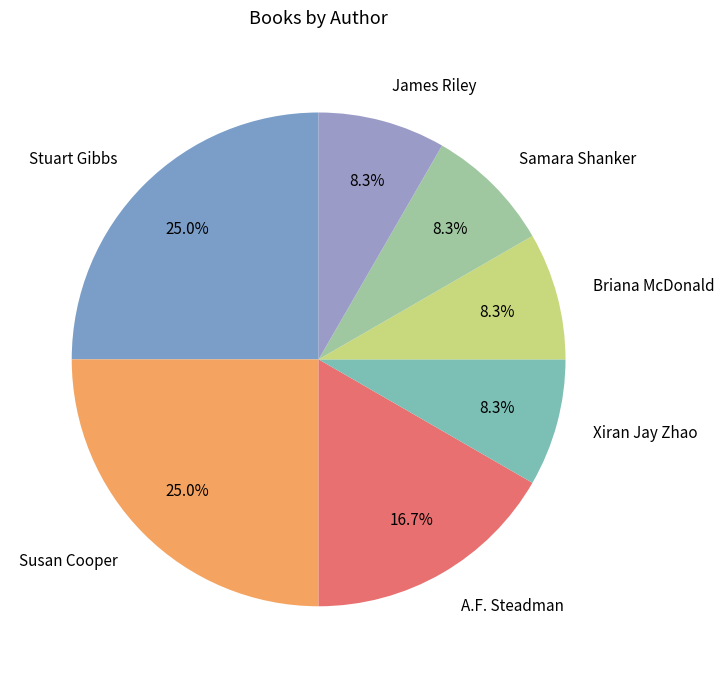

To the nearest percent, what is the difference between the largest and smallest slice percentages?

17%